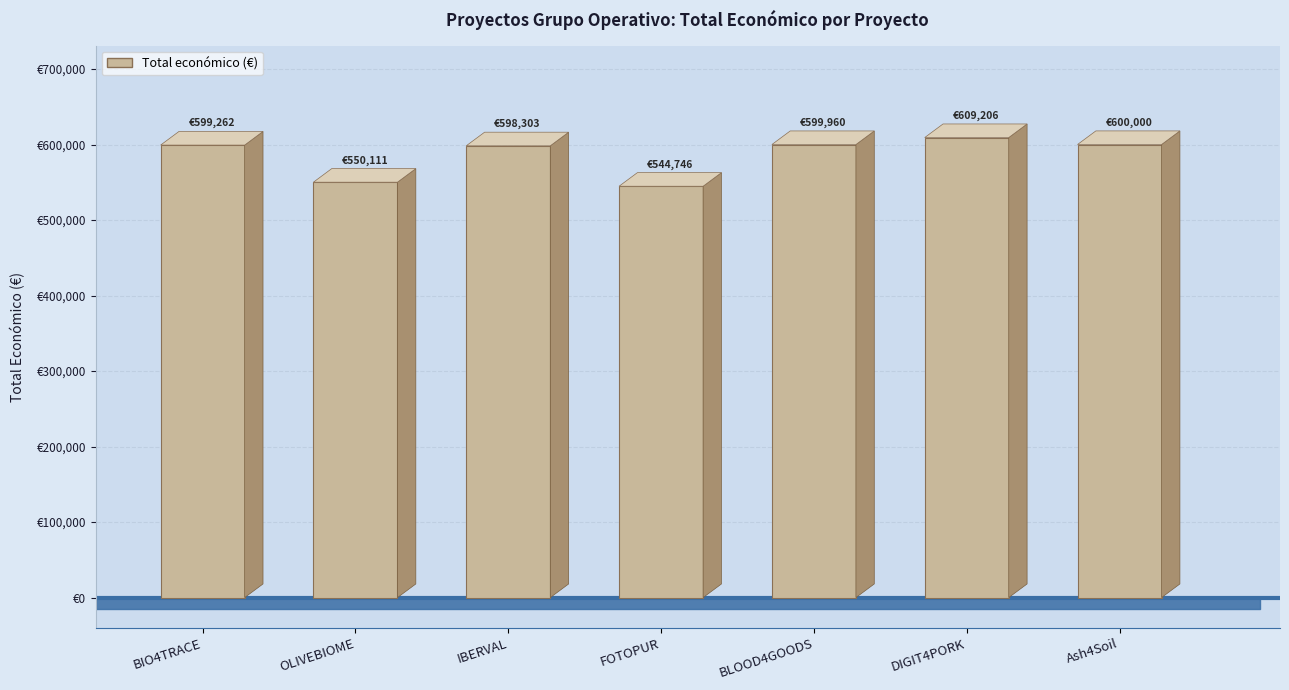

At which label does the data first exceed 599262?

BLOOD4GOODS